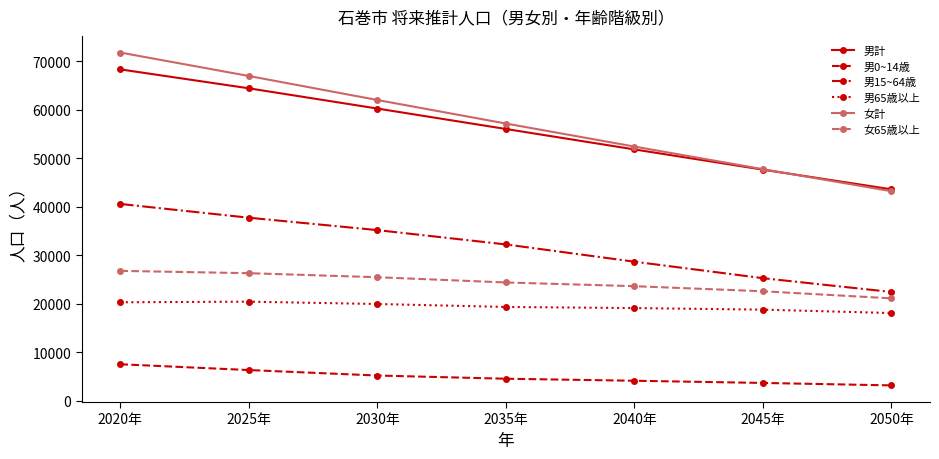

True or false: 女計 has more than 2 interior local peaks.

False